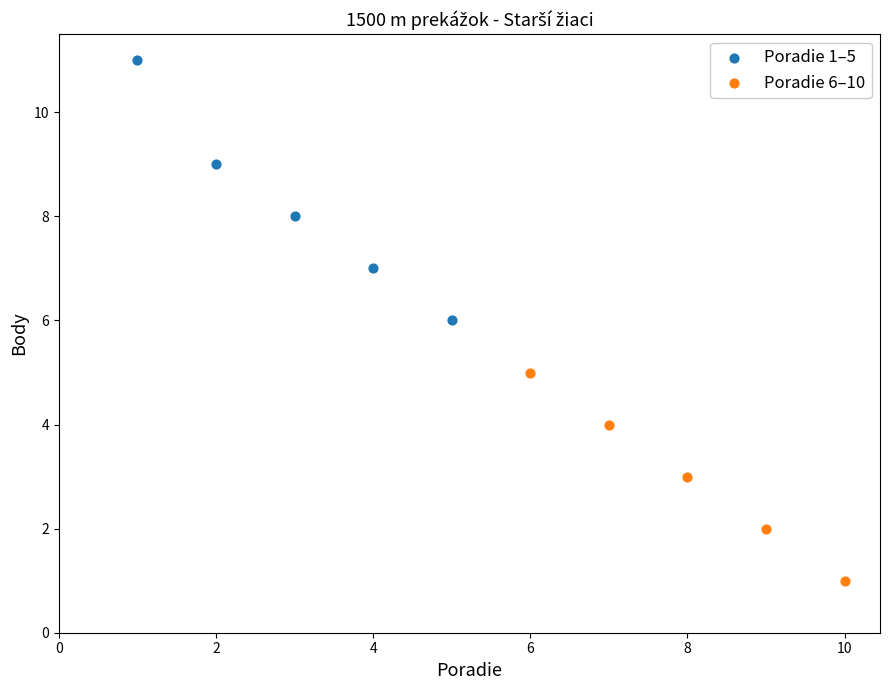

Which series reaches the minimum Y coordinate?

Poradie 6–10